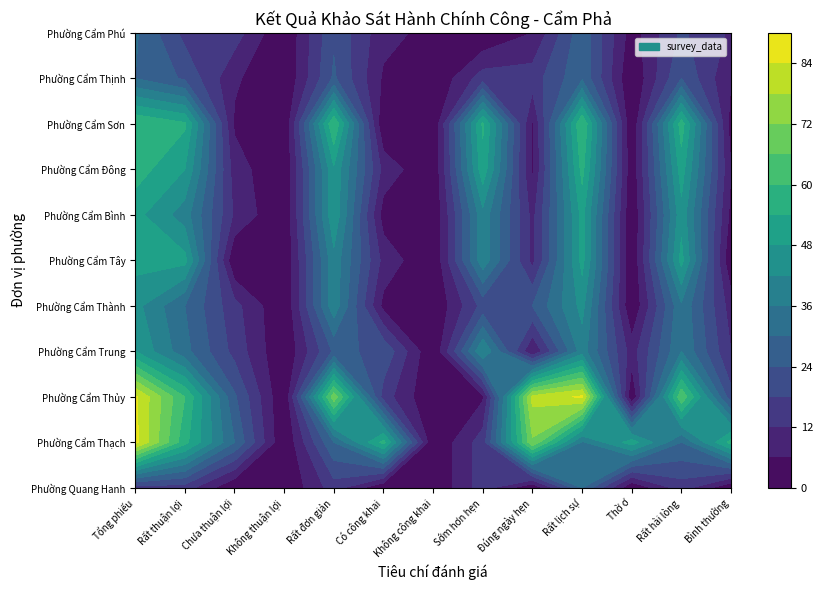

Where is Phường Cẩm Thủy nearest to the value 42?

Chưa thuận lợi